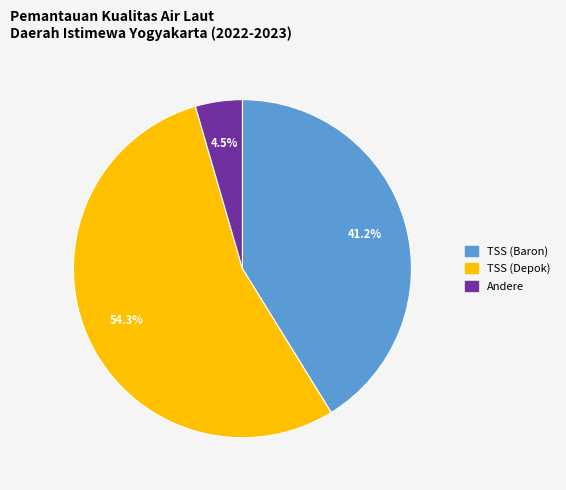

Is there a majority slice in this chart?

Yes